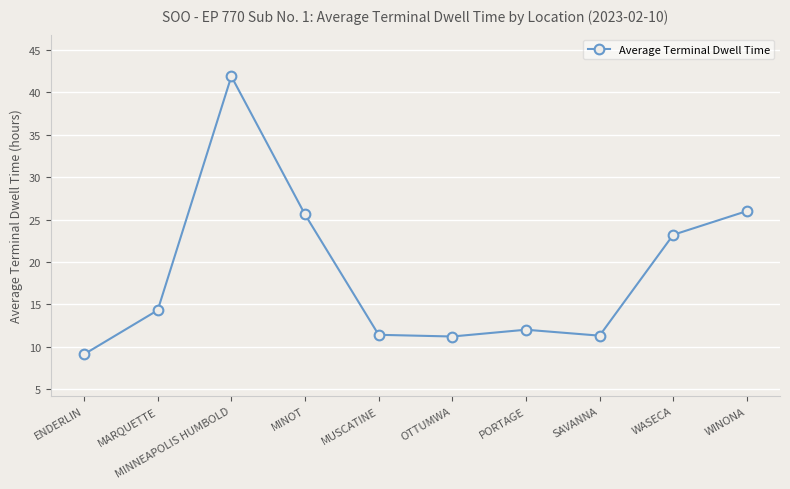

The value at OTTUMWA is 11.2. True or false?

True